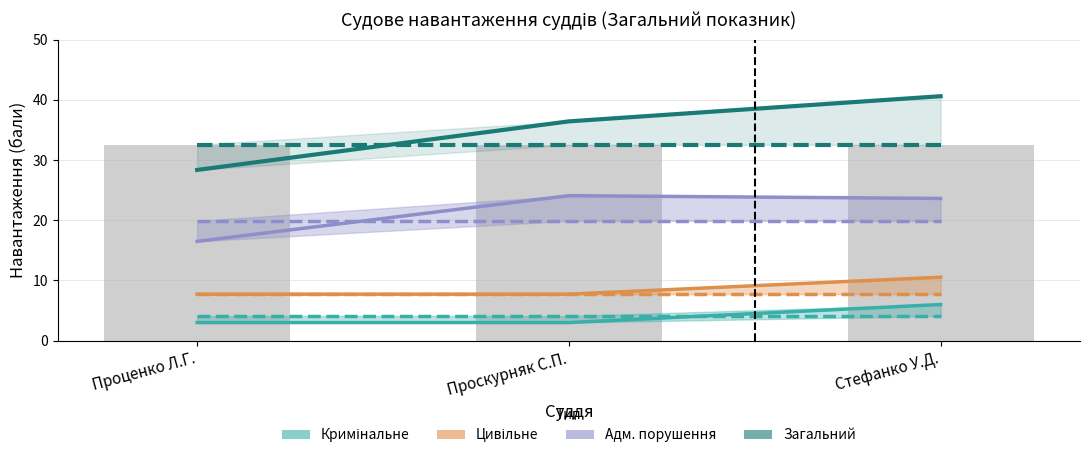

Does the chart contain any negative values?

No